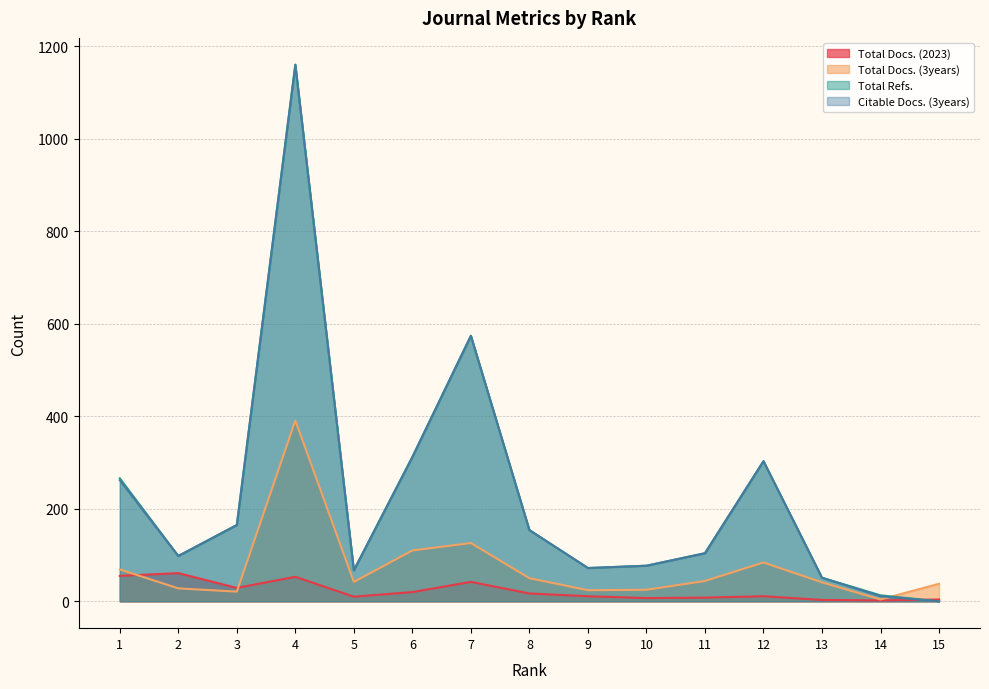

How many interior local peaks does the Total Refs. series have?

3